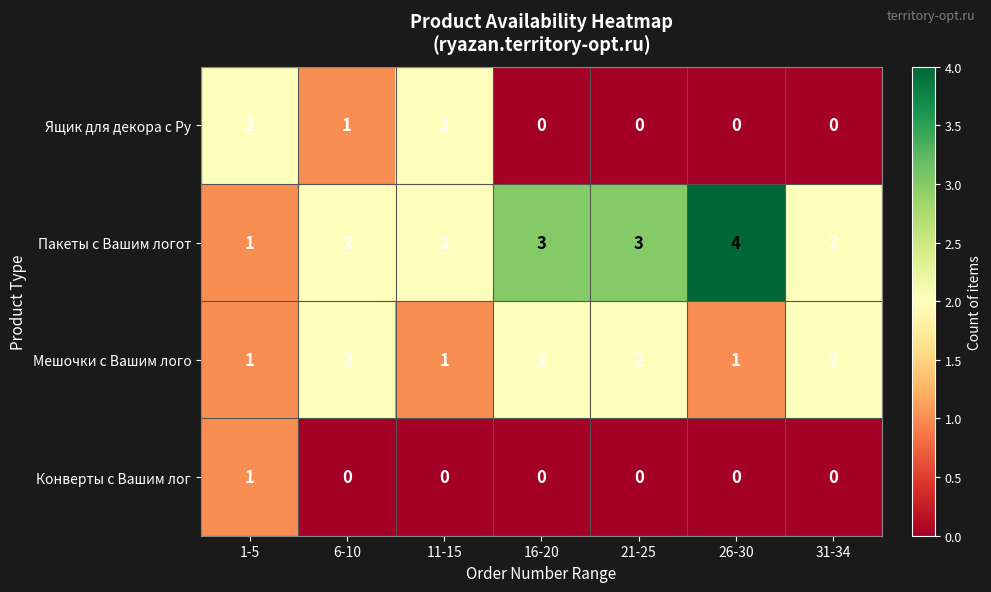

Which series has the largest range (max minus min)?

Пакеты с Вашим логот